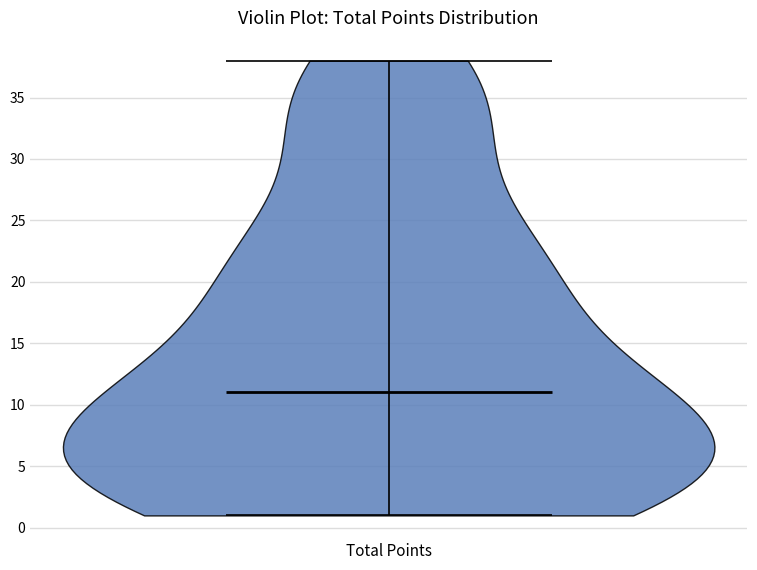

What is the highest point the violin for Total Points reaches on the y-axis? The values are not printed on the chart, so give them approximately, as read against the axis.

38